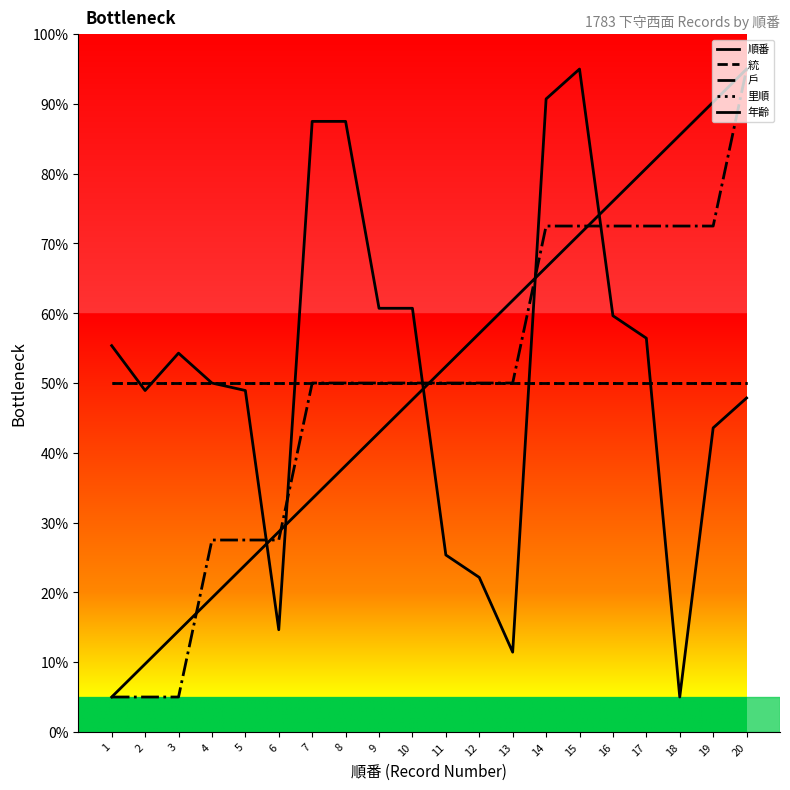

Does the chart display data point markers on the line(s)?

No